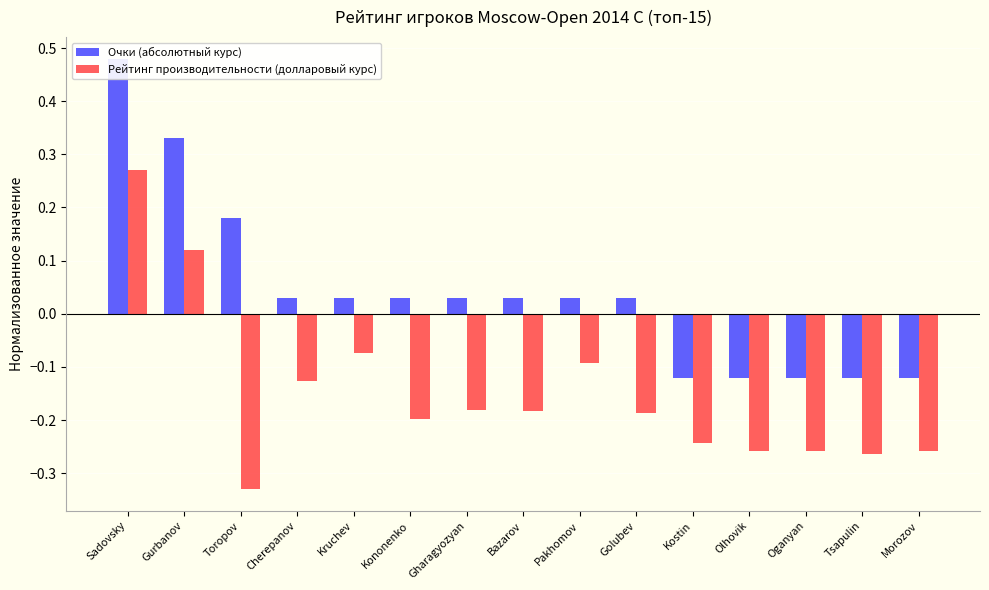

What position from the right is Gurbanov?

14